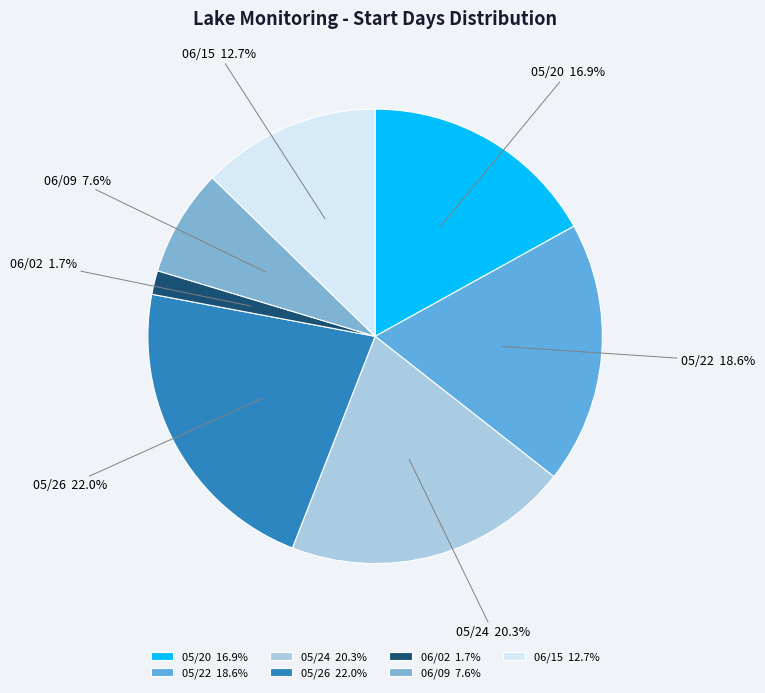

Approximately how many times larger is the value at 06/15 12.7% compared to 06/02 1.7%?

7.5